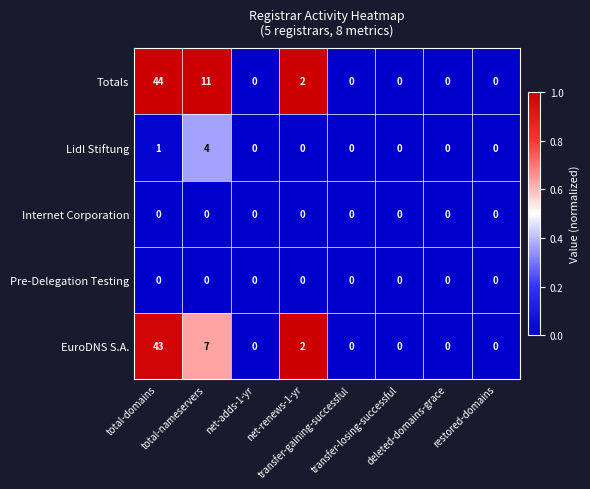

How many Lidl Stiftung values are between 0 and 1?

7